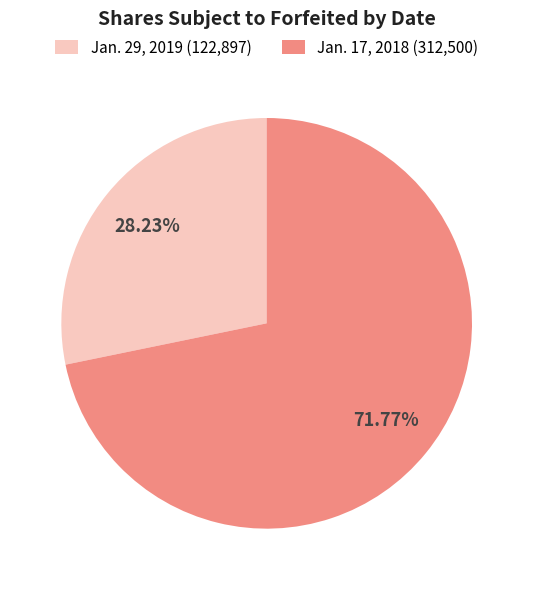

Does any single category account for the majority?

Yes